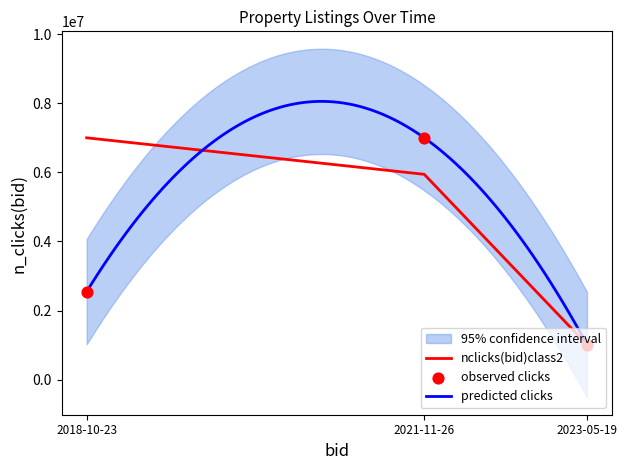

Which series contains the lowest Y value?

ID_ZAZNAMU